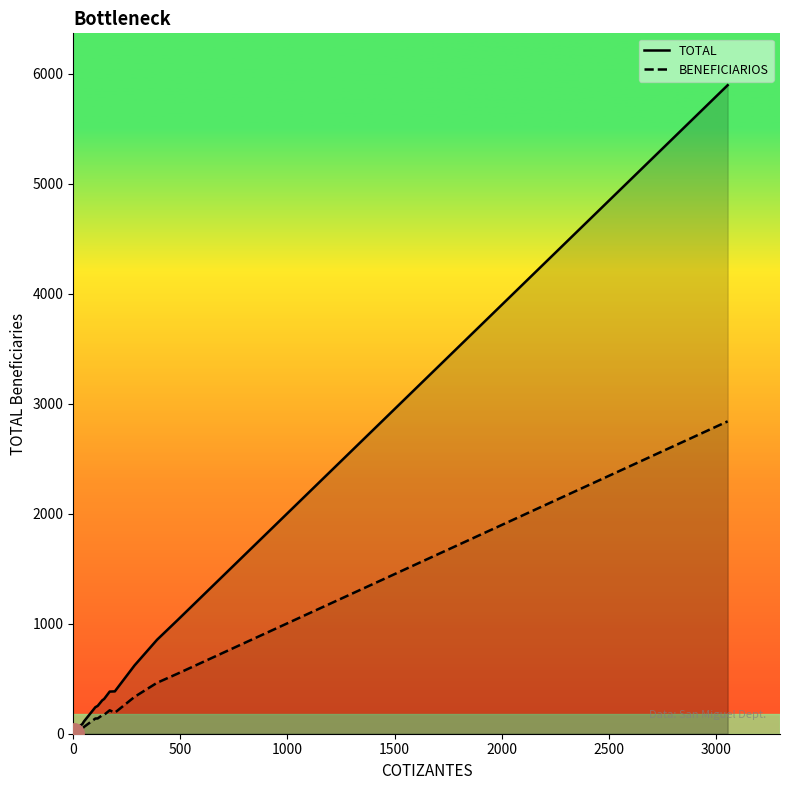

Which series has the largest total across all categories?

TOTAL